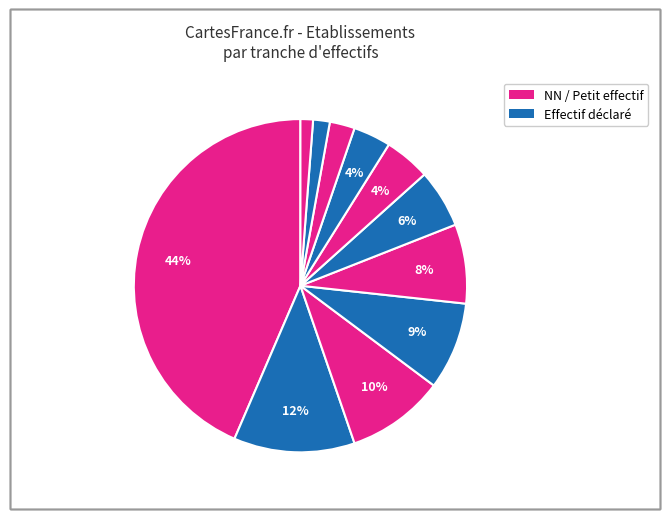

How many slices are in this pie chart?

11